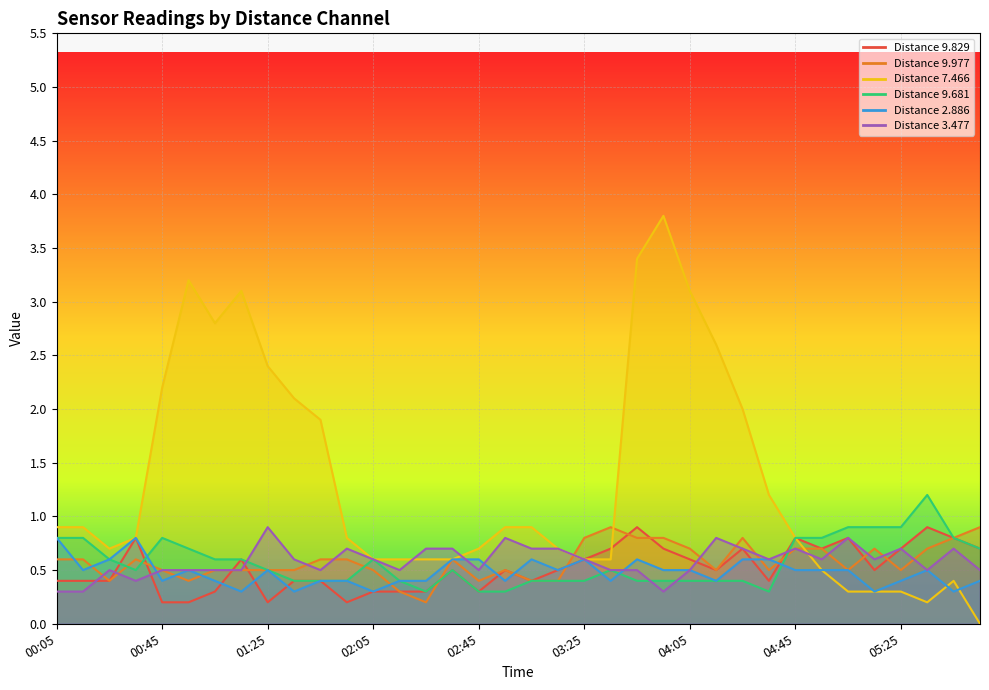

Is it true that 2.886 equals 0.7 at 03:35?

False